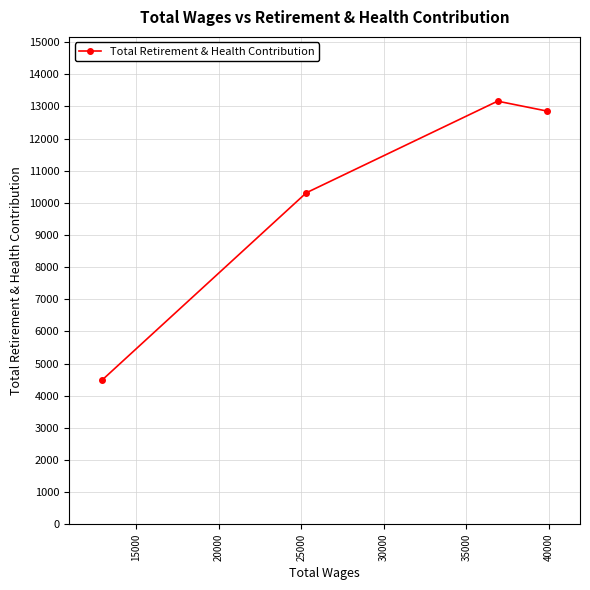

What is the difference between the maximum and minimum values?

8681